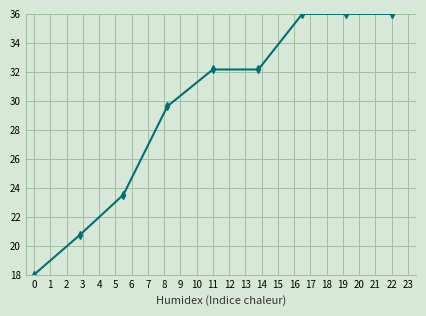

What is the average value?

29.4